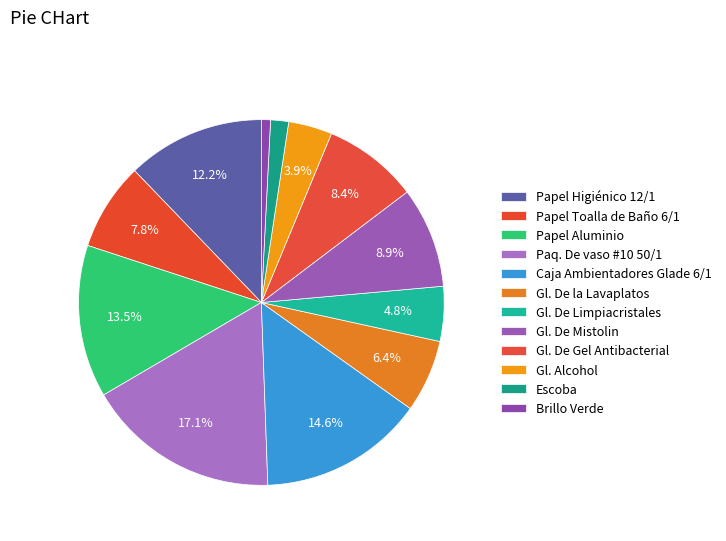

Is Papel Toalla de Baño 6/1 the majority of the pie?

No